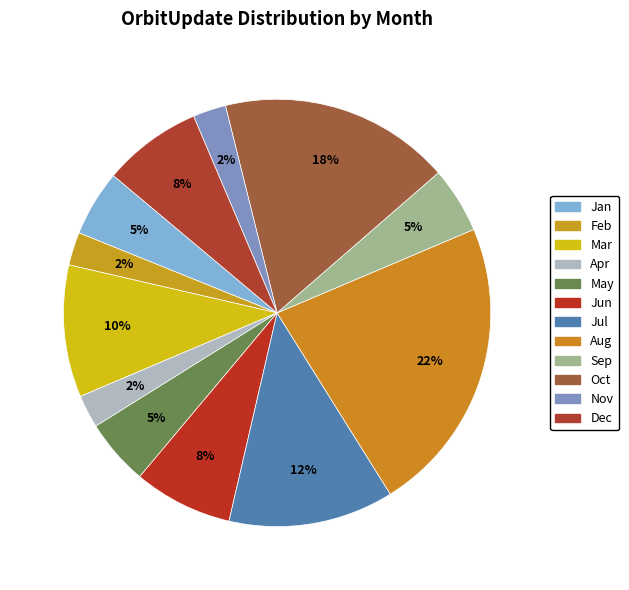

How many segments does this pie chart have?

12